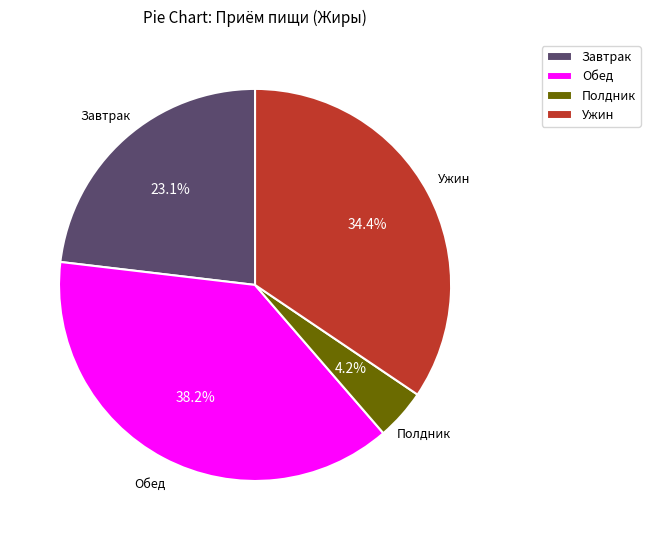

Does Обед account for over 50% of the chart?

No